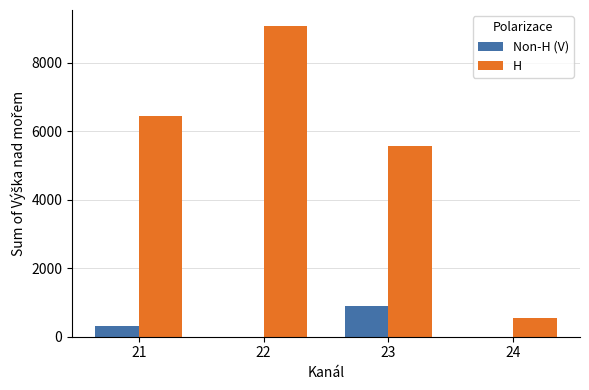

Does the chart contain stacked bars?

No